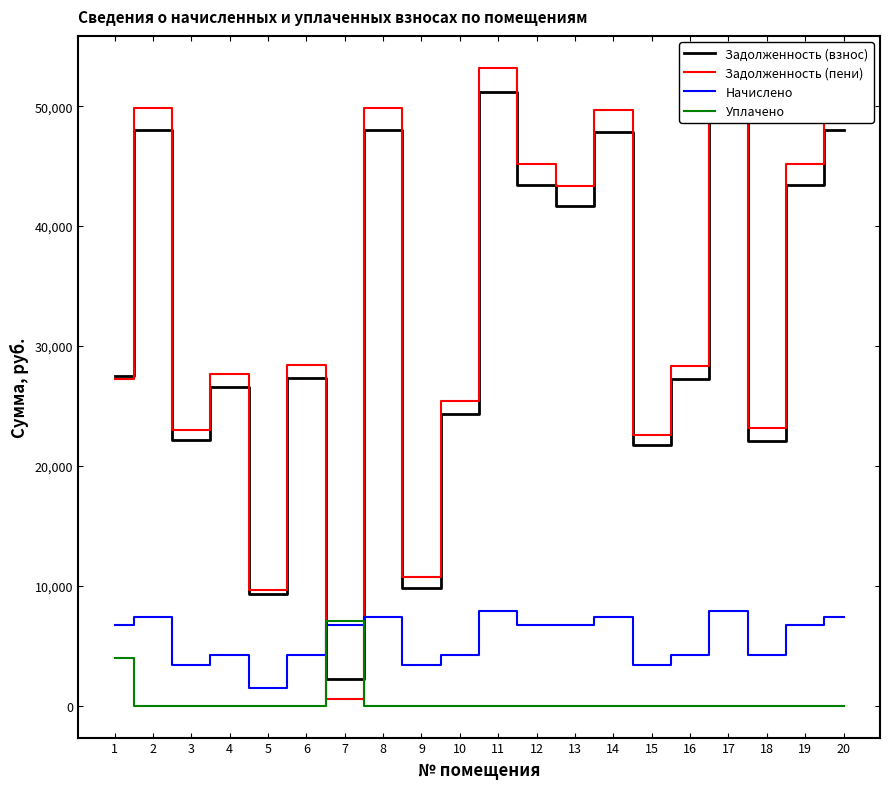

Where is the first local maximum for Задолженность (пени)?

2